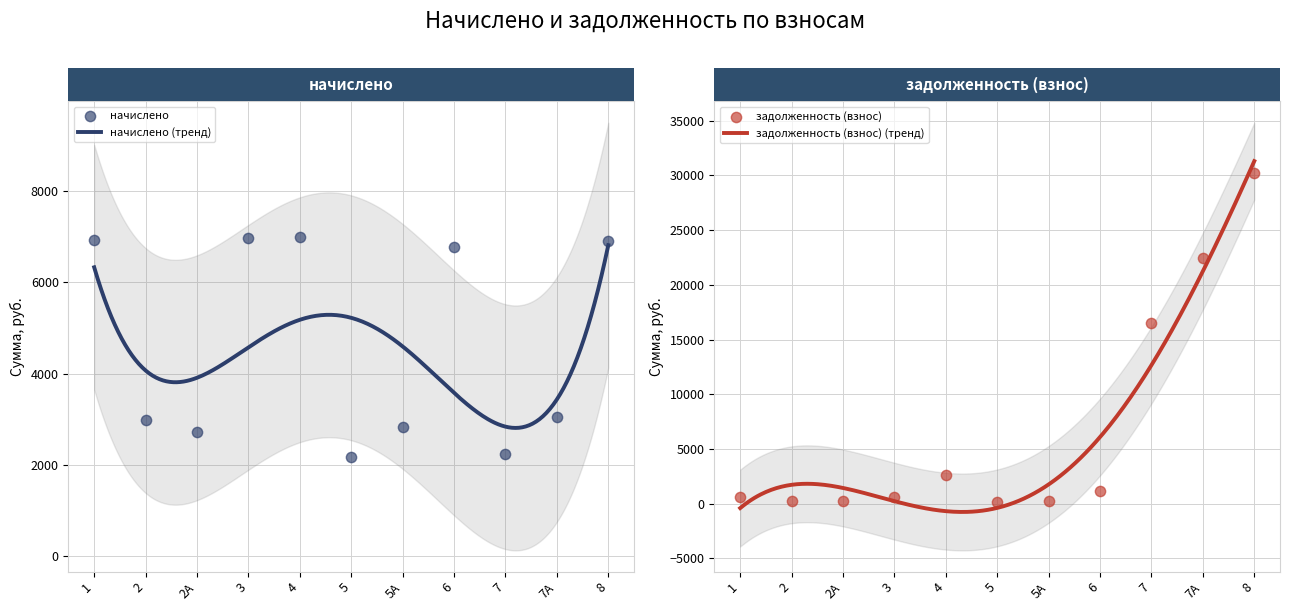

What is the total value across all series at 3?

7550.3